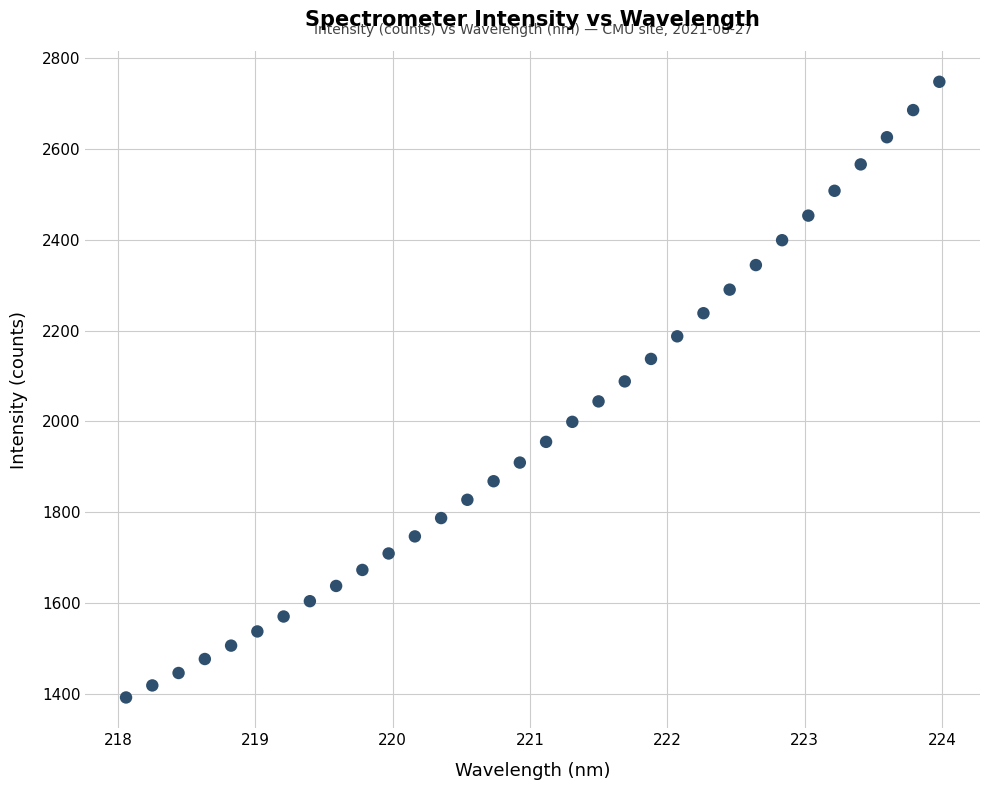

What is the range of Y values (max minus min)?

1356.9